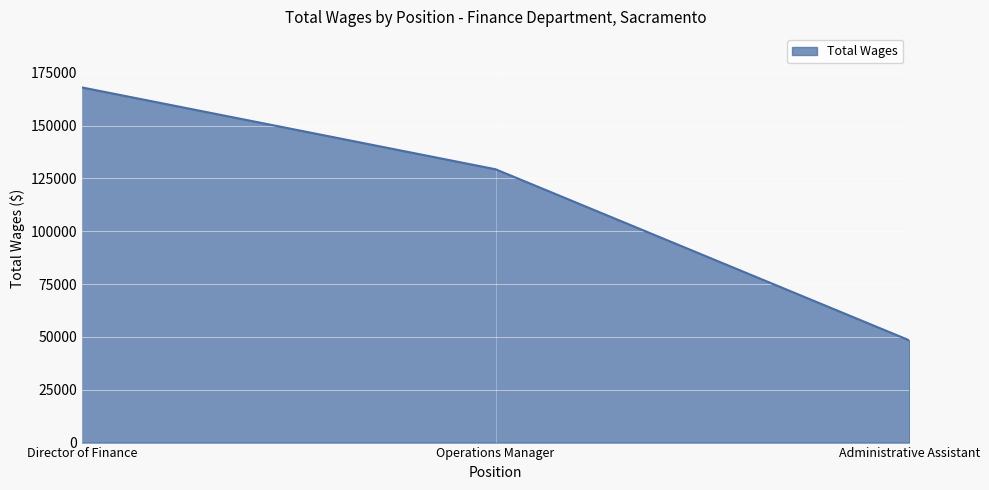

True or false: the data shows 48377 at Administrative Assistant.

True